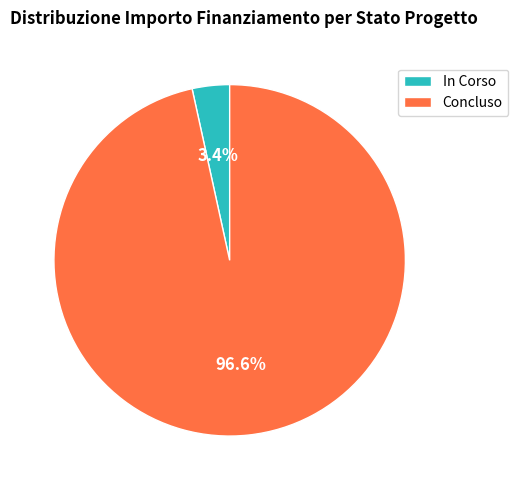

Does any single category account for the majority?

Yes